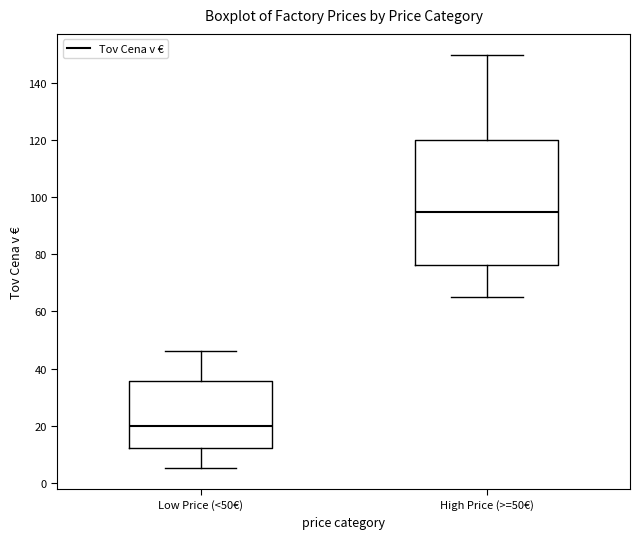

Reading left to right, read every box against the y-axis: the position of its median line, the range the box covers, and the ends of its whiskers. The values are not printed on the chart, so give them approximately, as read against the axis.

Low Price (<50€): median 20, box 12 to 36, whiskers 6 to 46
High Price (>=50€): median 96, box 76 to 120, whiskers 66 to 150